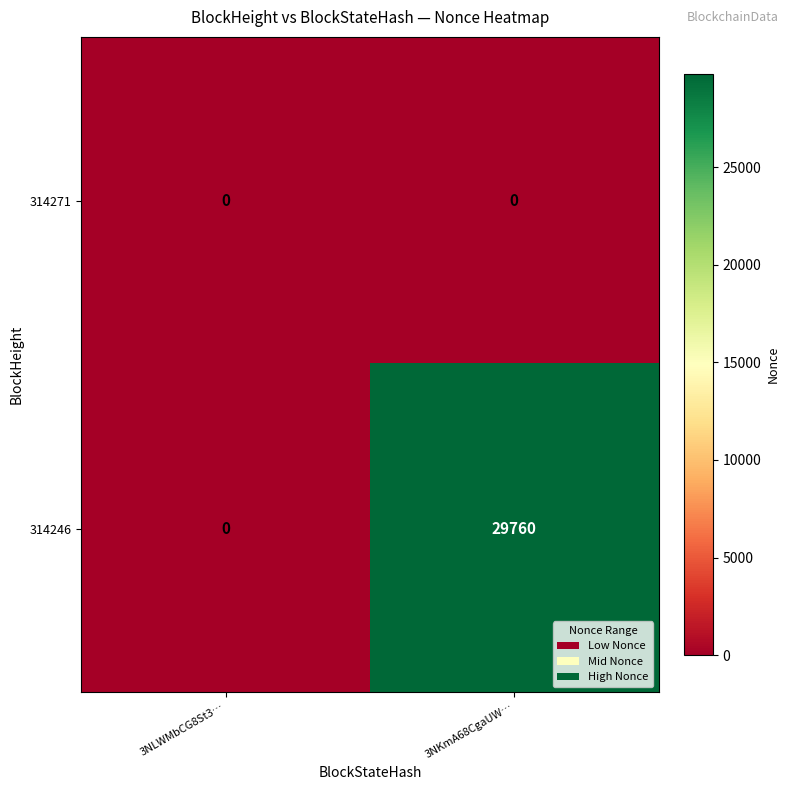

What is the maximum value shown in the chart?

29760